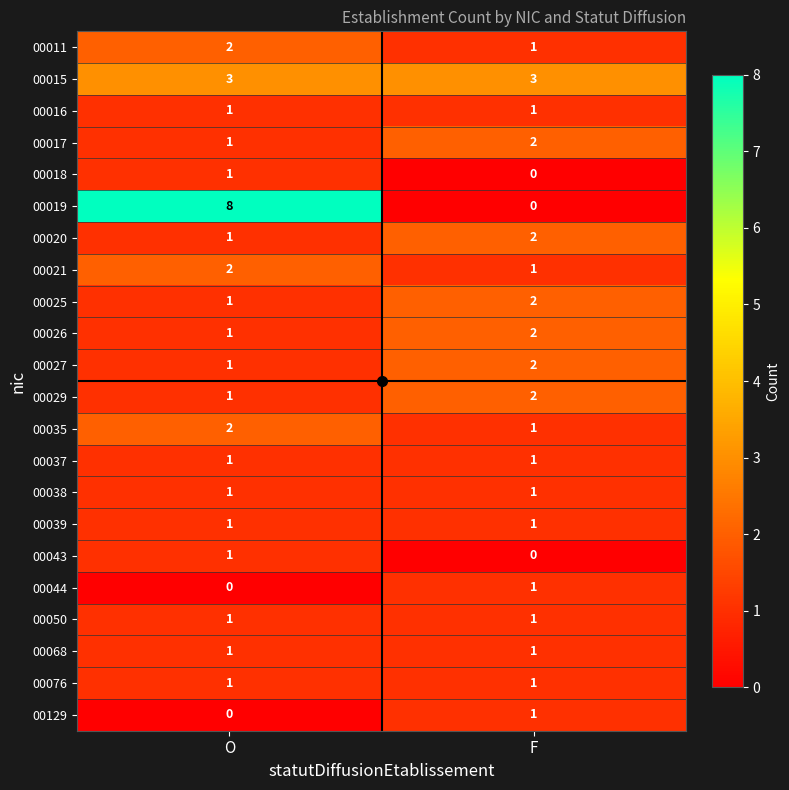

At how many categories does at least one series exceed 2?

2